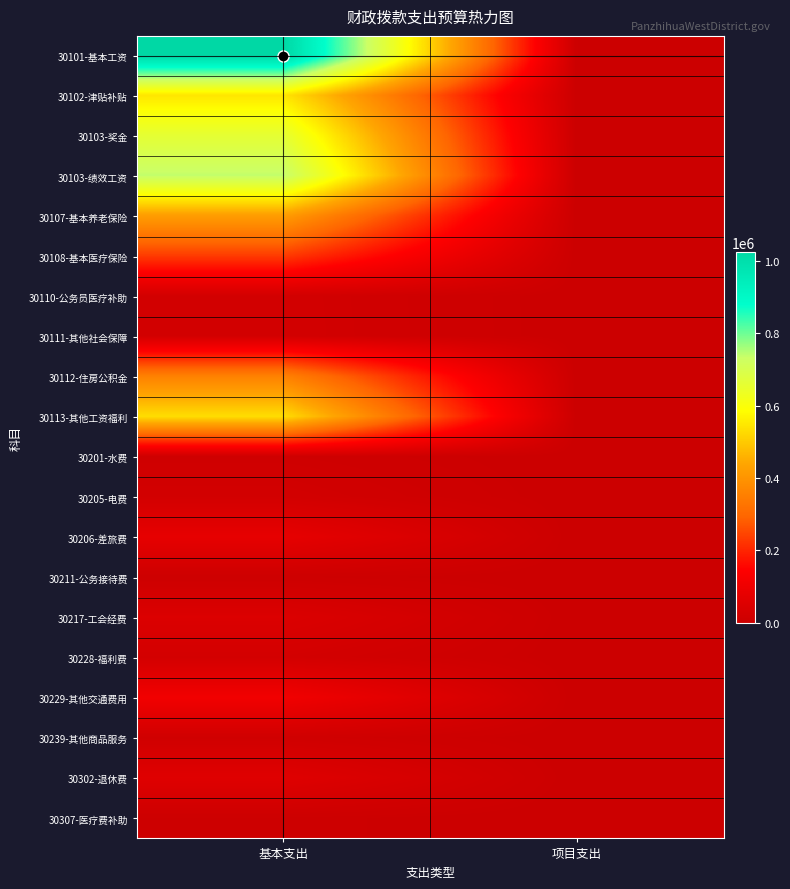

Rank the series at 项目支出 from highest to lowest value.

30101-基本工资, 30102-津贴补贴, 30103-奖金, 30103-绩效工资, 30107-基本养老保险, 30108-基本医疗保险, 30110-公务员医疗补助, 30111-其他社会保障, 30112-住房公积金, 30113-其他工资福利, 30201-水费, 30205-电费, 30206-差旅费, 30211-公务接待费, 30217-工会经费, 30228-福利费, 30229-其他交通费用, 30239-其他商品服务, 30302-退休费, 30307-医疗费补助